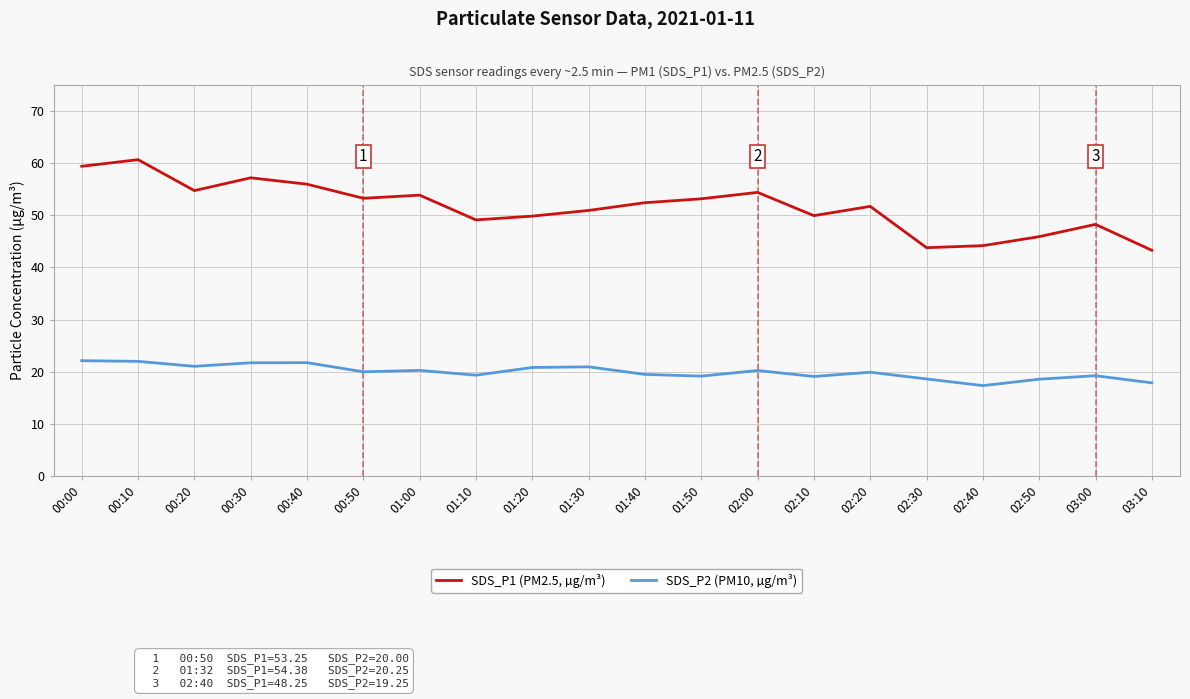

At which label does SDS_P1 (PM2.5, µg/m³) first exceed 52?

00:00